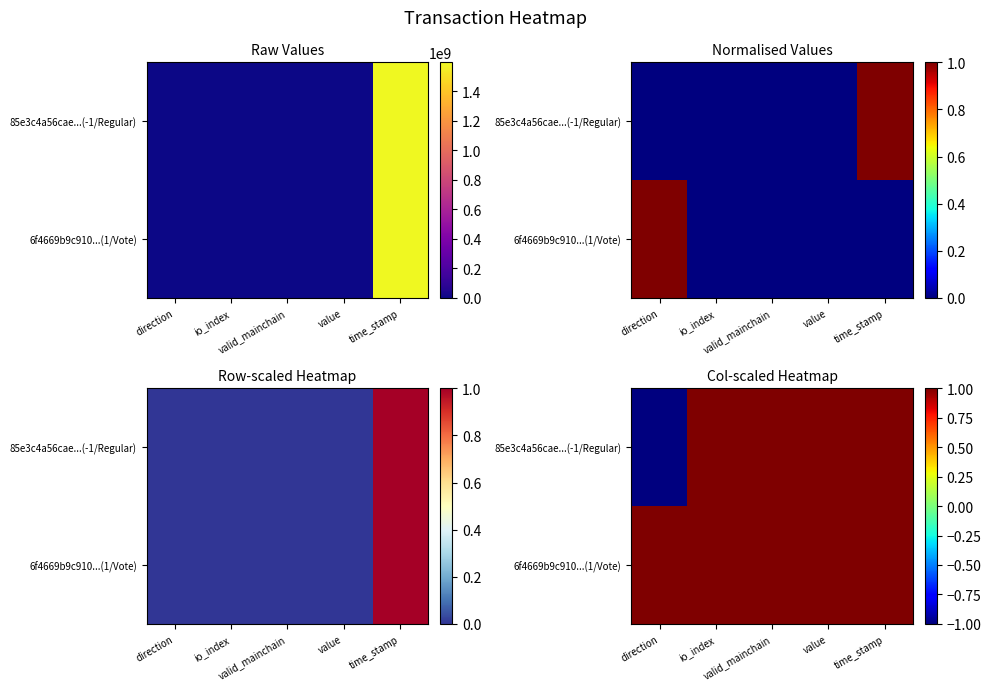

List the series in order of their peak value, lowest first.

85e3c4a56cae...(-1/Regular), 6f4669b9c910...(1/Vote)